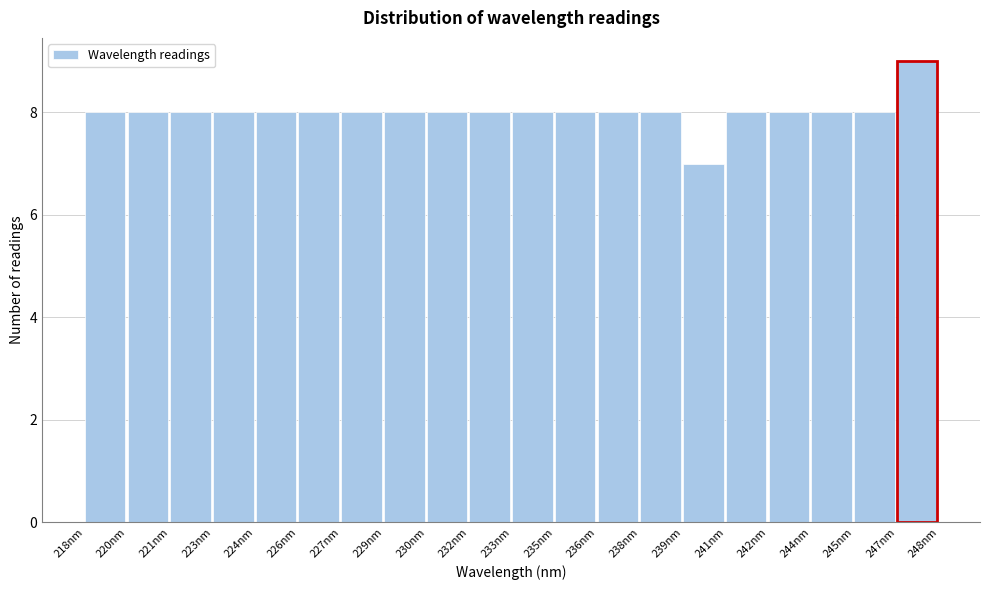

Reading right to left, transcribe all the data shown in this chart.

9	8	8	8	8	7	8	8	8	8	8	8	8	8	8	8	8	8	8	8